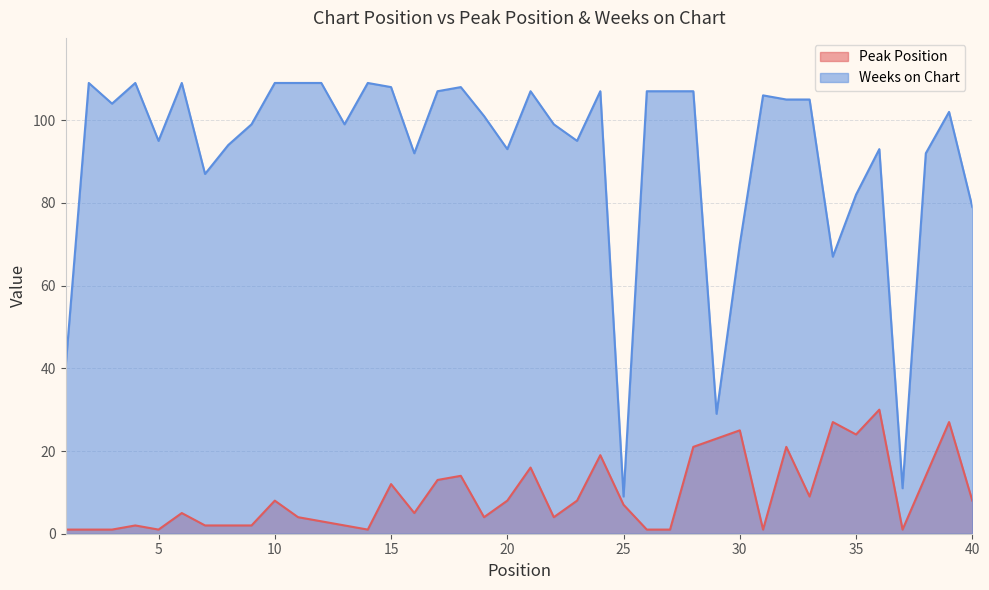

True or false: Weeks on Chart and Peak Position intersect in this chart.

False